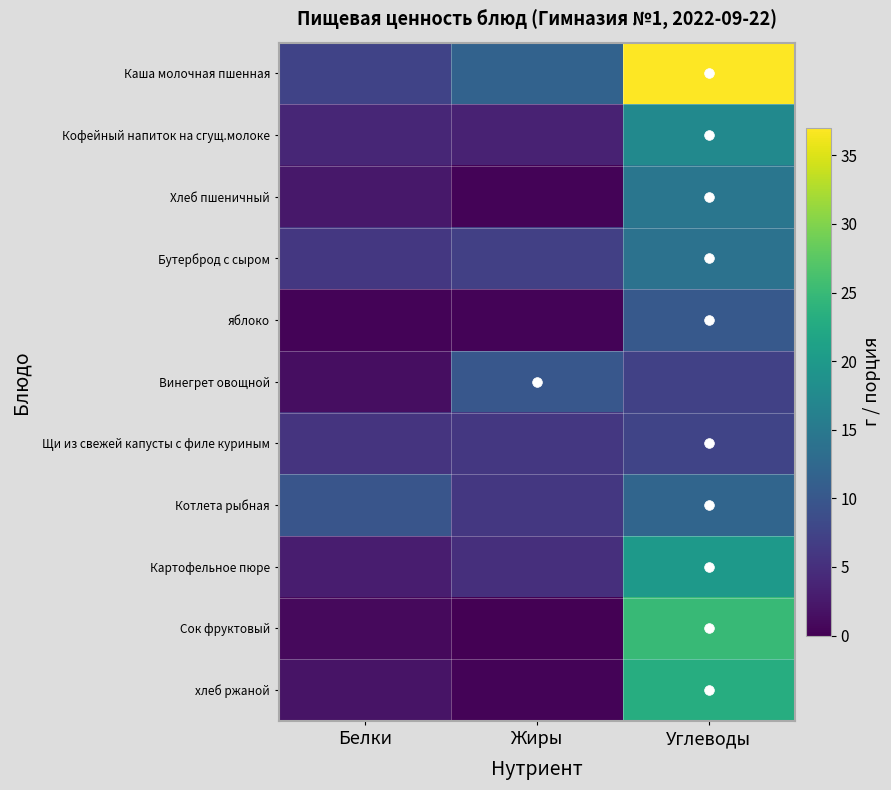

Reading left to right, list all the values displayed in this chart.

Каша молочная пшенная: Белки=7.5	Жиры=11.7	Углеводы=37.0
Кофейный напиток на сгущ.молоке: Белки=4.0	Жиры=3.5	Углеводы=17.5
Хлеб пшеничный: Белки=2.4	Жиры=0.3	Углеводы=14.5
Бутерброд с сыром: Белки=6.0	Жиры=7.0	Углеводы=14.0
яблоко: Белки=0.4	Жиры=0.3	Углеводы=10.3
Винегрет овощной: Белки=1.4	Жиры=10.0	Углеводы=7.2
Щи из свежей капусты с филе куриным: Белки=5.5	Жиры=6.0	Углеводы=7.7
Котлета рыбная: Белки=9.8	Жиры=6.0	Углеводы=12.0
Картофельное пюре: Белки=3.0	Жиры=5.0	Углеводы=20.0
Сок фруктовый: Белки=1.0	Жиры=0.1	Углеводы=25.0
хлеб ржаной: Белки=1.9	Жиры=0.3	Углеводы=23.0